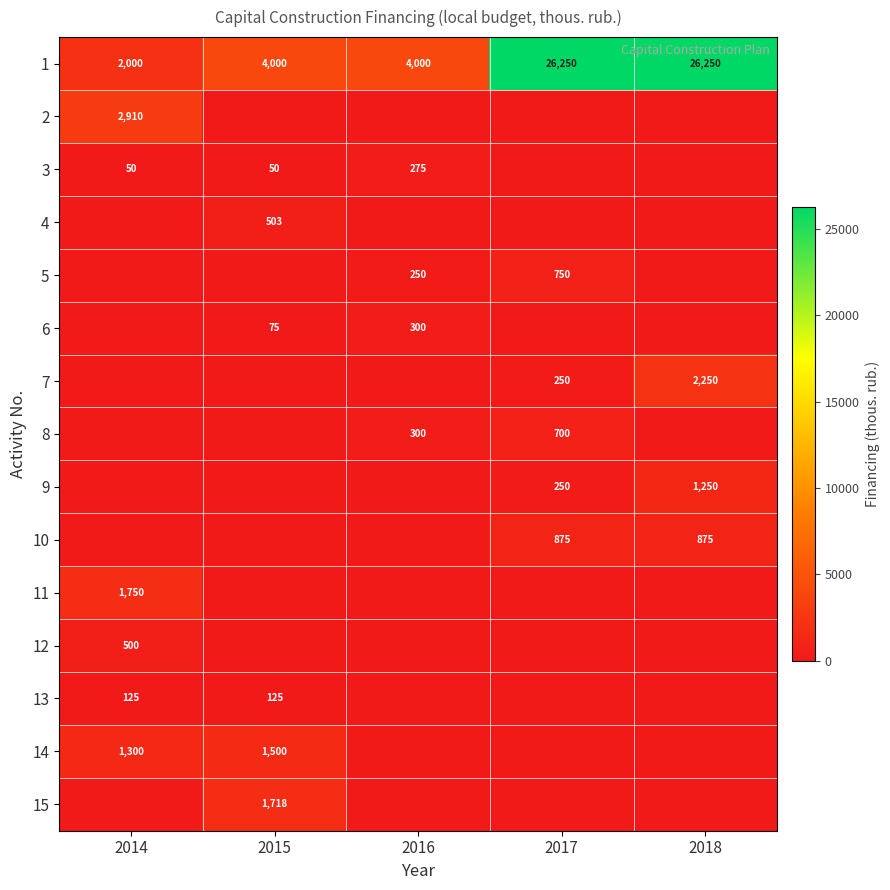

The value of 6 at 2015 is 27. True or false?

False